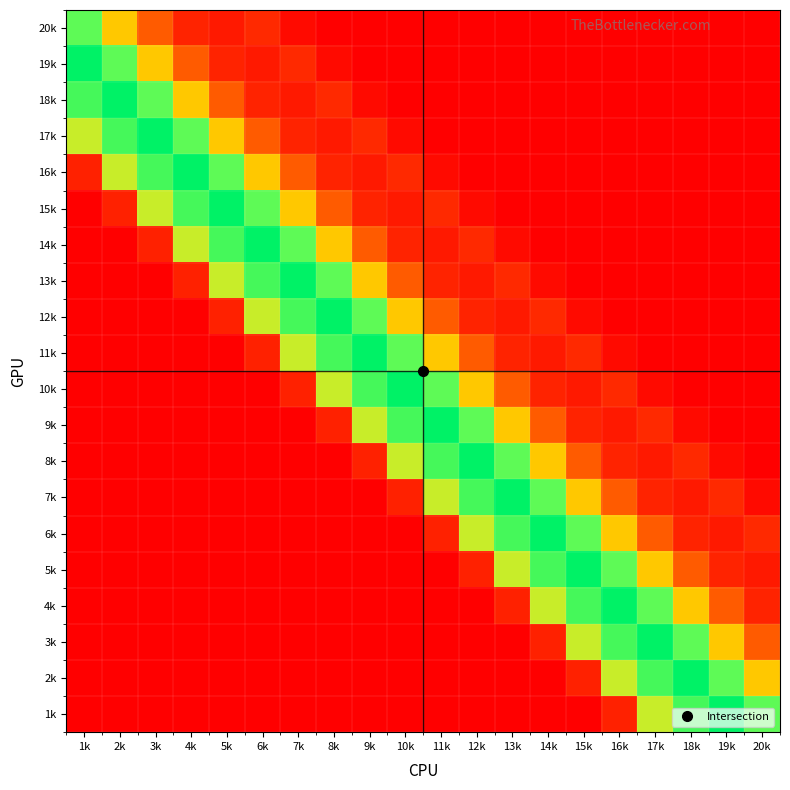

What is the total value across all series at 8k?

4464